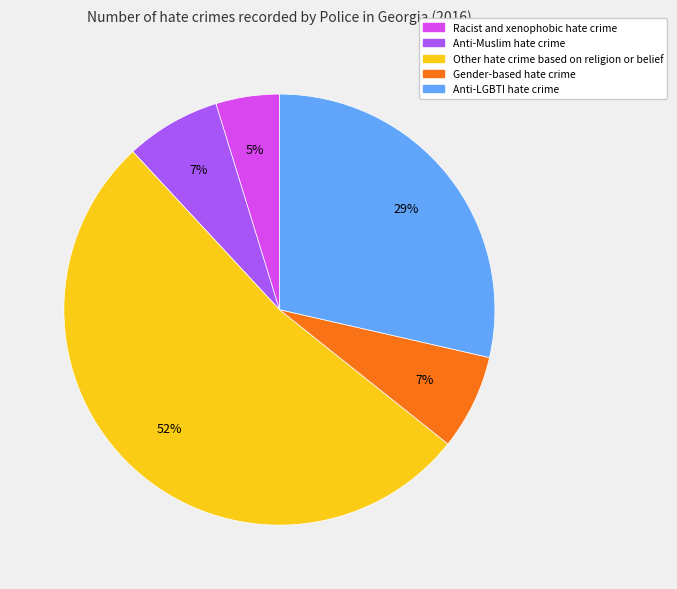

Which slice is the largest?

Other hate crime based on religion or belief